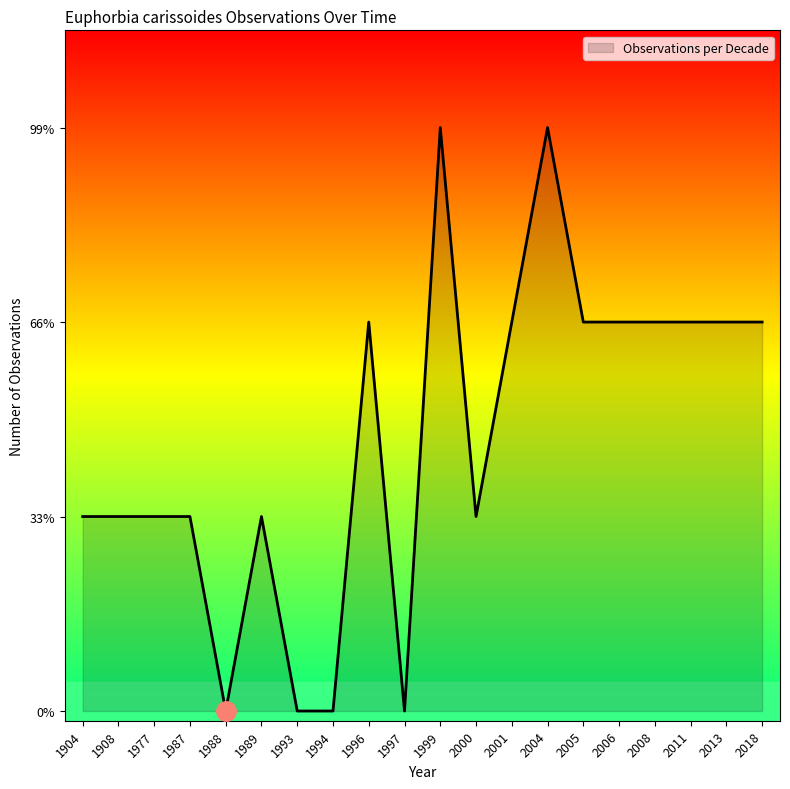

Is this an area chart (filled region under the line)?

Yes